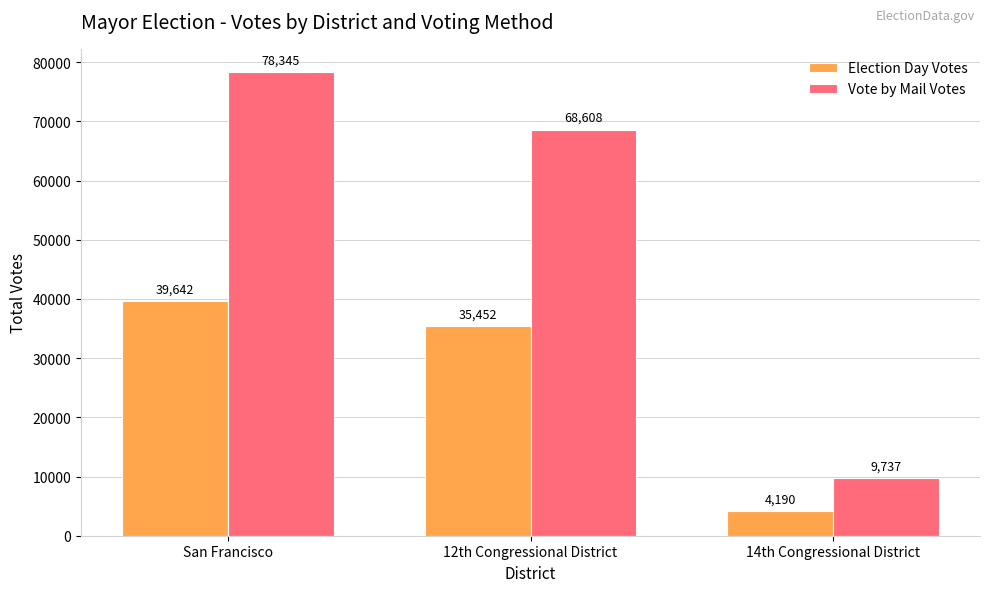

What is the value of the Vote by Mail Votes bar at the 2nd from the left?

68608